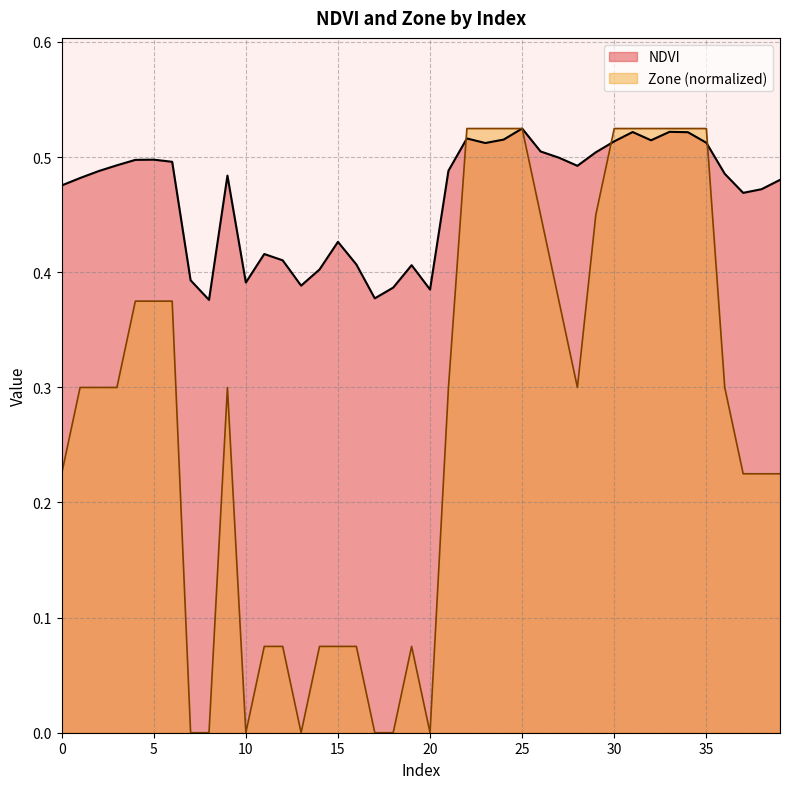

At which category does NDVI reach its first local valley?

8